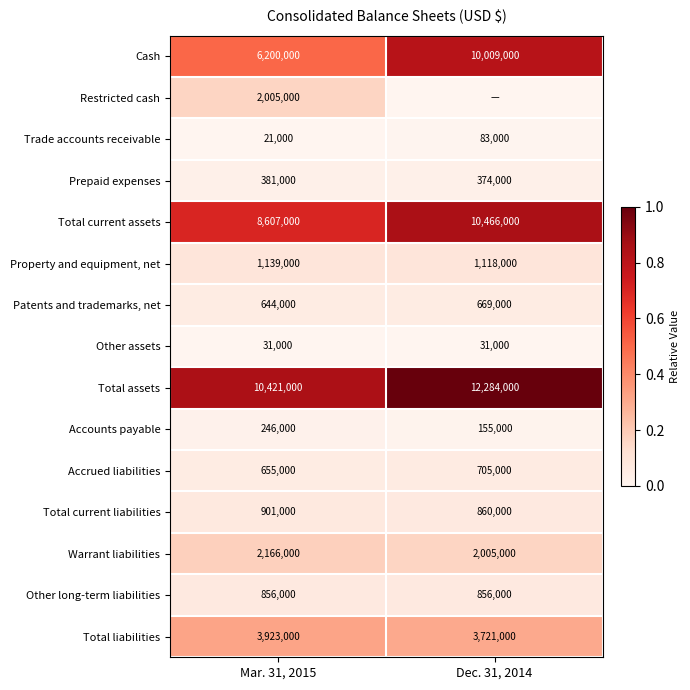

List the labels in order of Total current assets value, smallest first.

Mar. 31, 2015, Dec. 31, 2014